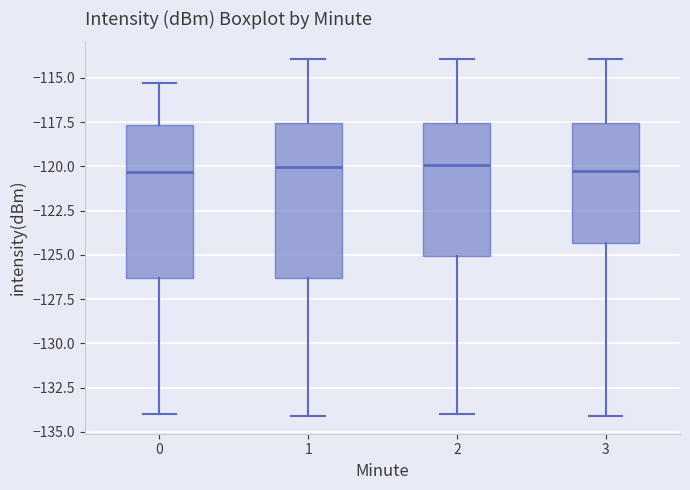

Reading left to right, transcribe this box plot: for each box, give where its median line is, the range the box spans, and where its two whiskers end, as read against the y-axis. The values are not printed on the chart, so give them approximately, as read against the axis.

0: median -120.5, box -126.5 to -117.5, whiskers -134.0 to -115.5
1: median -120.0, box -126.5 to -117.5, whiskers -134.0 to -114.0
2: median -120.0, box -125.0 to -117.5, whiskers -134.0 to -114.0
3: median -120.5, box -124.5 to -117.5, whiskers -134.0 to -114.0